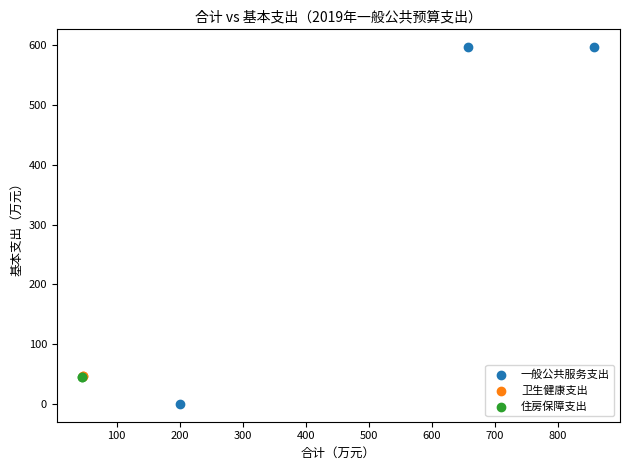

What are all the series names shown in the legend?

一般公共服务支出, 卫生健康支出, 住房保障支出